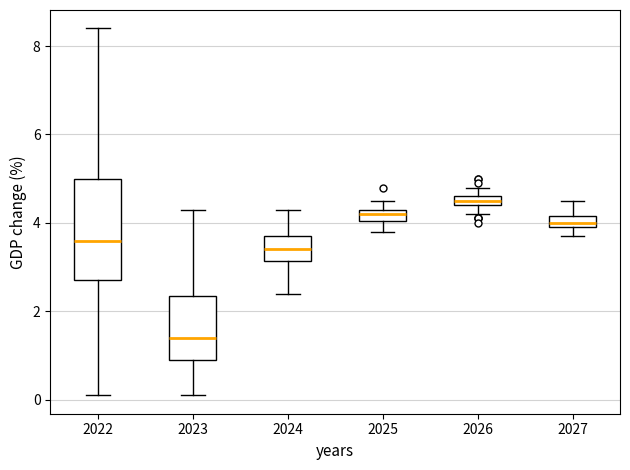

Which box's median line is the highest?

2026